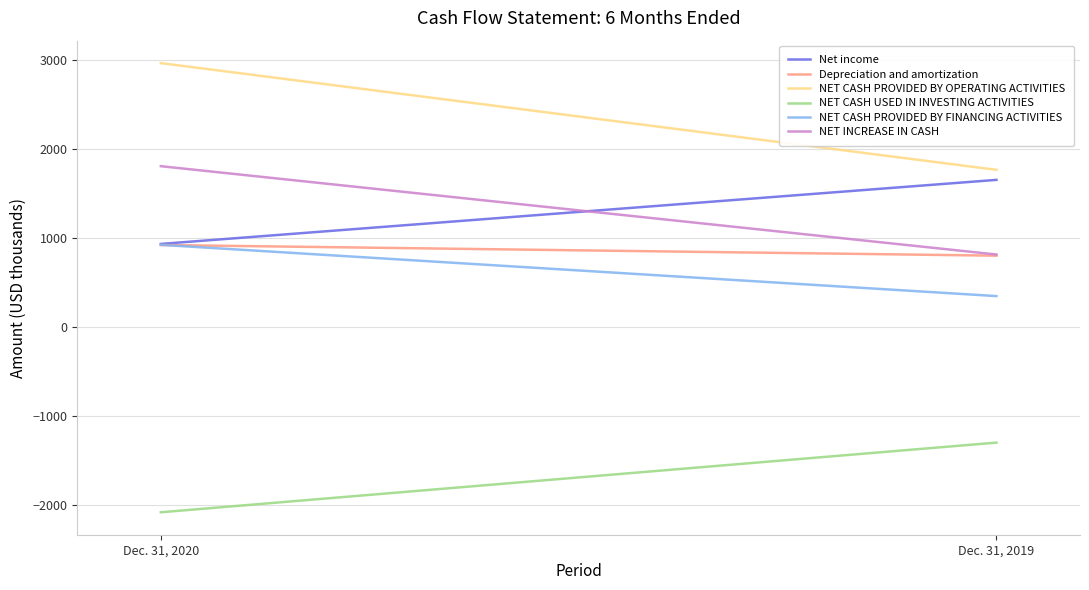

Count the NET CASH USED IN INVESTING ACTIVITIES values in the range -2085 to -1301.

2